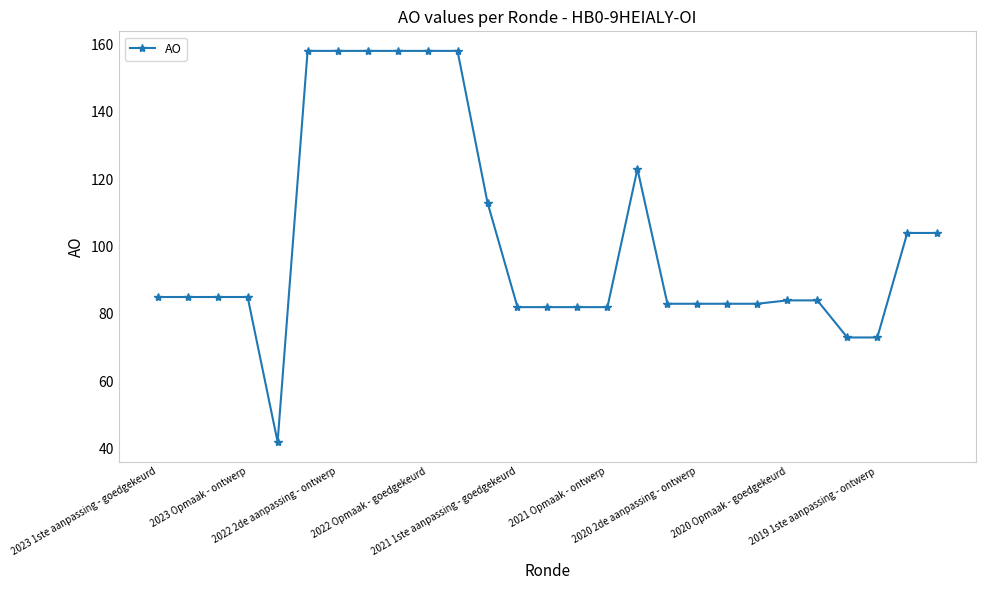

Reading right to left, what are all the values shown in this chart?

104	104	73	73	84	84	83	83	83	83	123	82	82	82	82	113	158	158	158	158	158	158	42	85	85	85	85